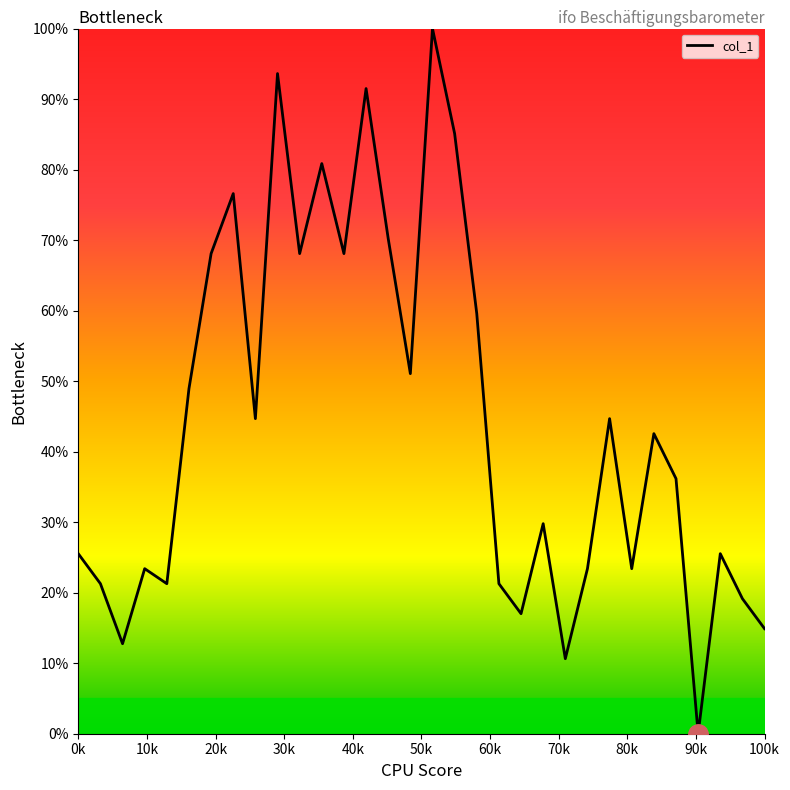

What is the difference between the maximum and minimum values?

100.0